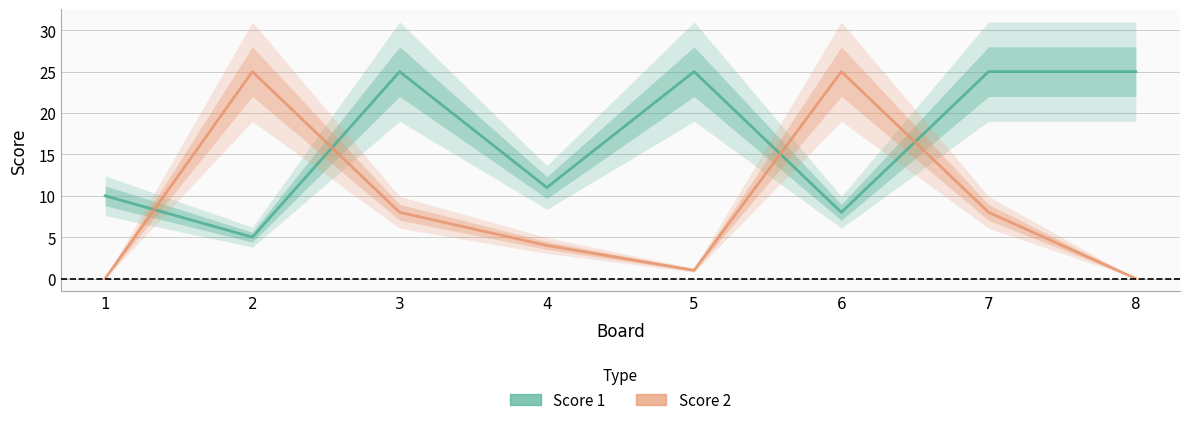

The Score 2 series shows 0 at 5. True or false?

False